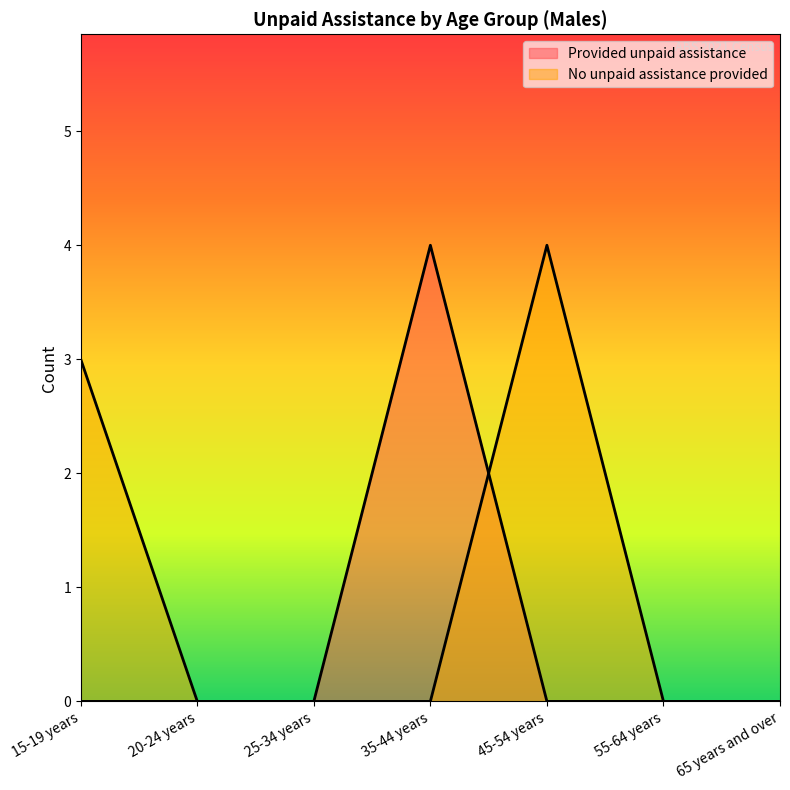

Reading left to right, what are all the values shown in this chart?

Provided unpaid assistance: 15-19 years=0	20-24 years=0	25-34 years=0	35-44 years=4	45-54 years=0	55-64 years=0	65 years and over=0
No unpaid assistance provided: 15-19 years=3	20-24 years=0	25-34 years=0	35-44 years=0	45-54 years=4	55-64 years=0	65 years and over=0